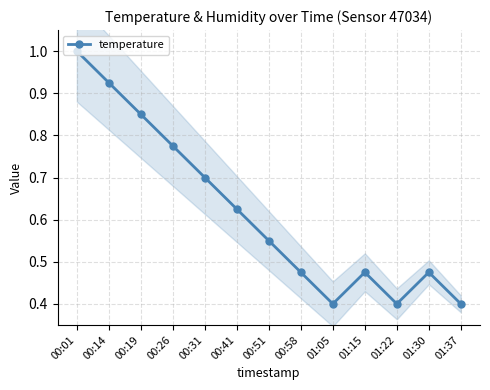

Reading left to right, extract all data points from this chart.

00:01=1.0	00:14=0.9	00:19=0.8	00:26=0.8	00:31=0.7	00:41=0.6	00:51=0.6	00:58=0.5	01:05=0.4	01:15=0.5	01:22=0.4	01:30=0.5	01:37=0.4